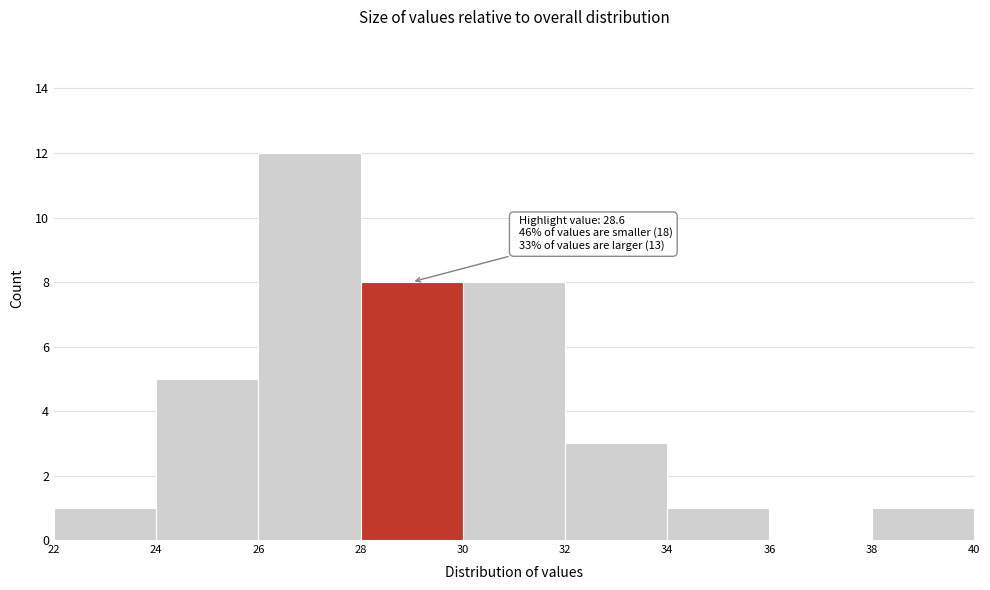

Which range on the x-axis has the tallest bar?

26 to 28